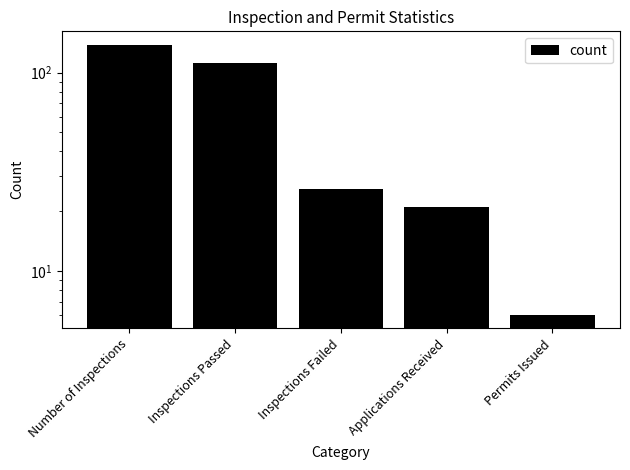

List the labels in order of value, largest first.

Number of Inspections, Inspections Passed, Inspections Failed, Applications Received, Permits Issued